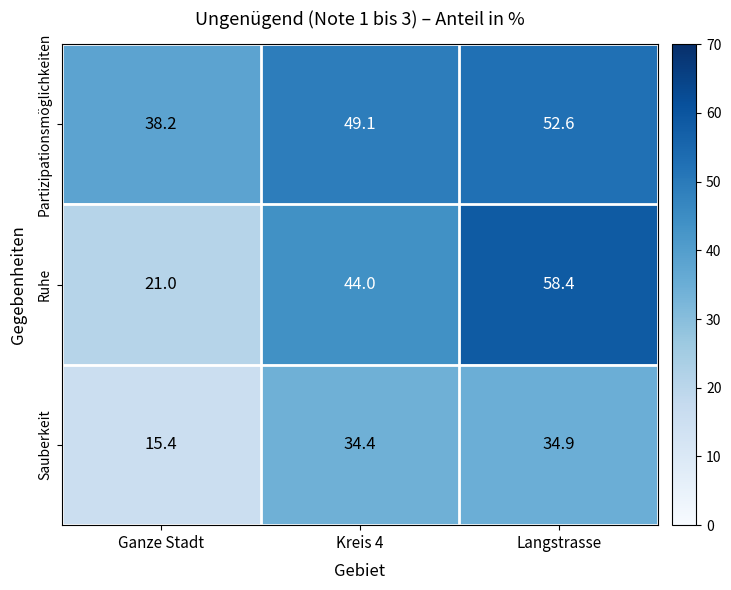

What is the sum of all Sauberkeit values?

84.7